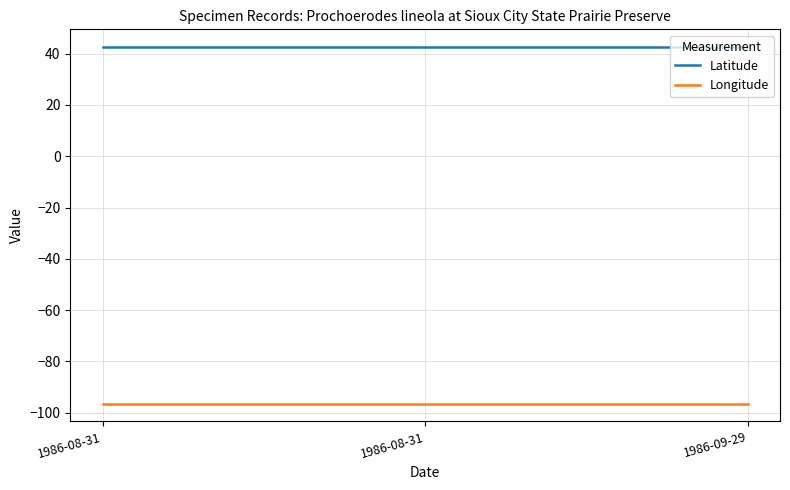

How many series are shown in this chart?

2